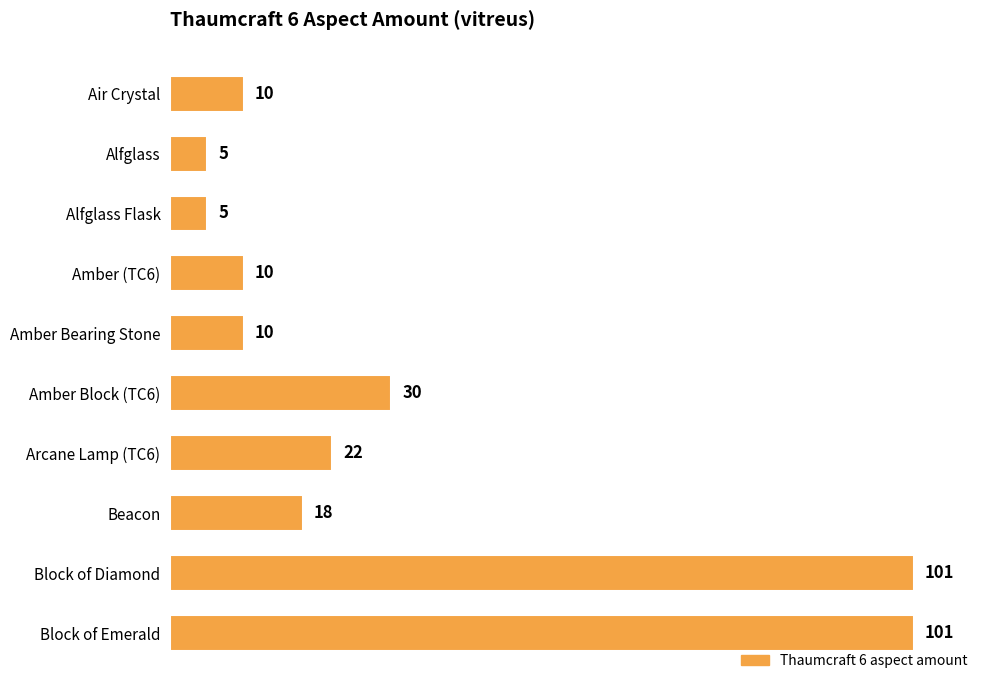

What is the sum of the values at Block of Diamond and Air Crystal?

111